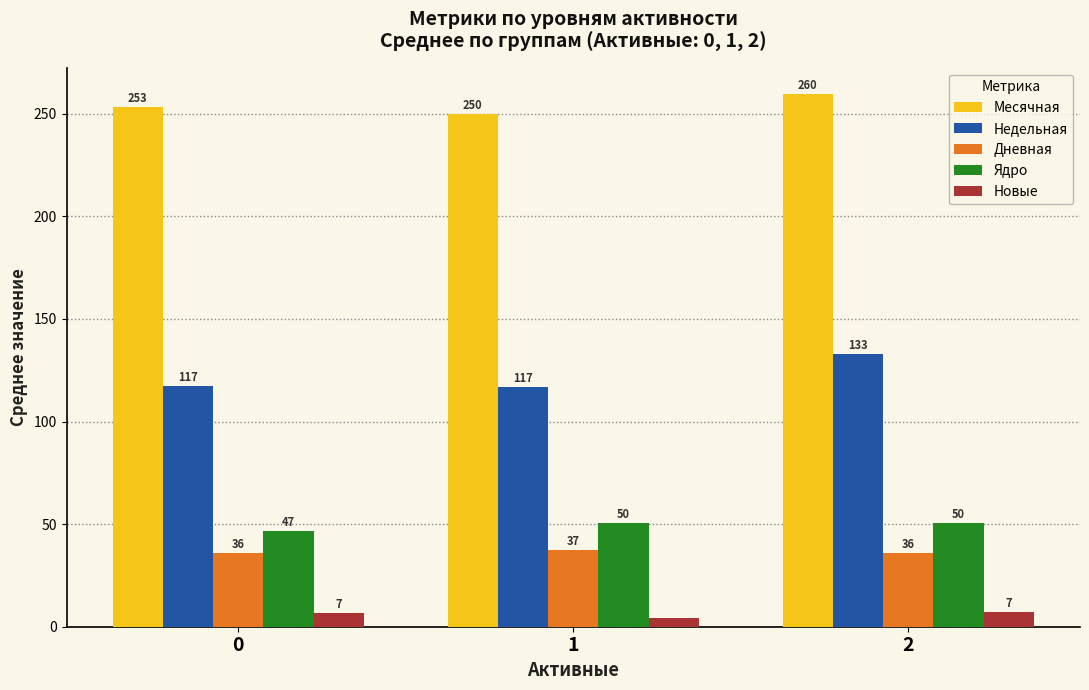

At how many categories does at least one series exceed 131?

3